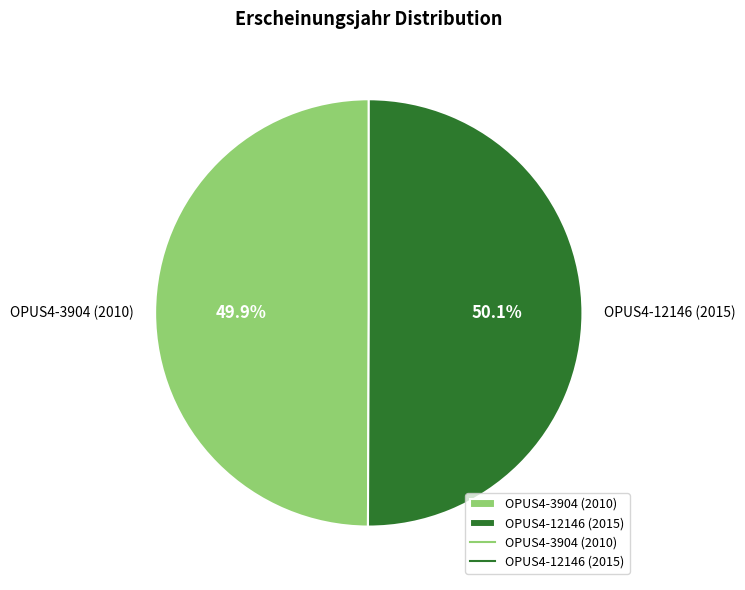

How much of the chart is everything except OPUS4-3904 (2010)?

50.1%